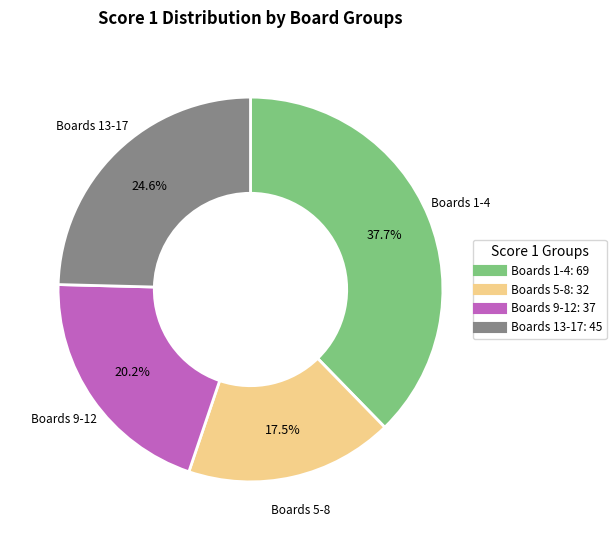

Is there a majority slice in this chart?

No